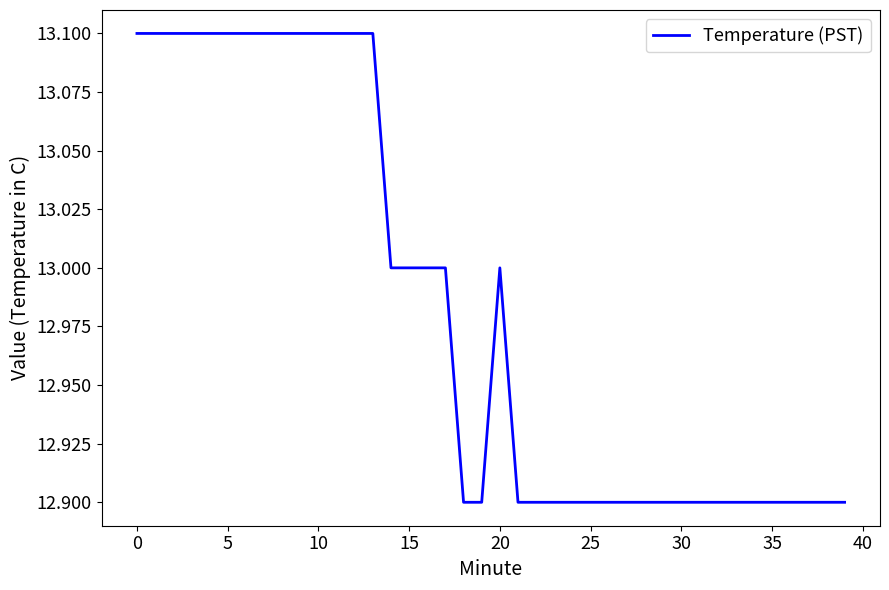

Count the values in the range 12 to 13.

26